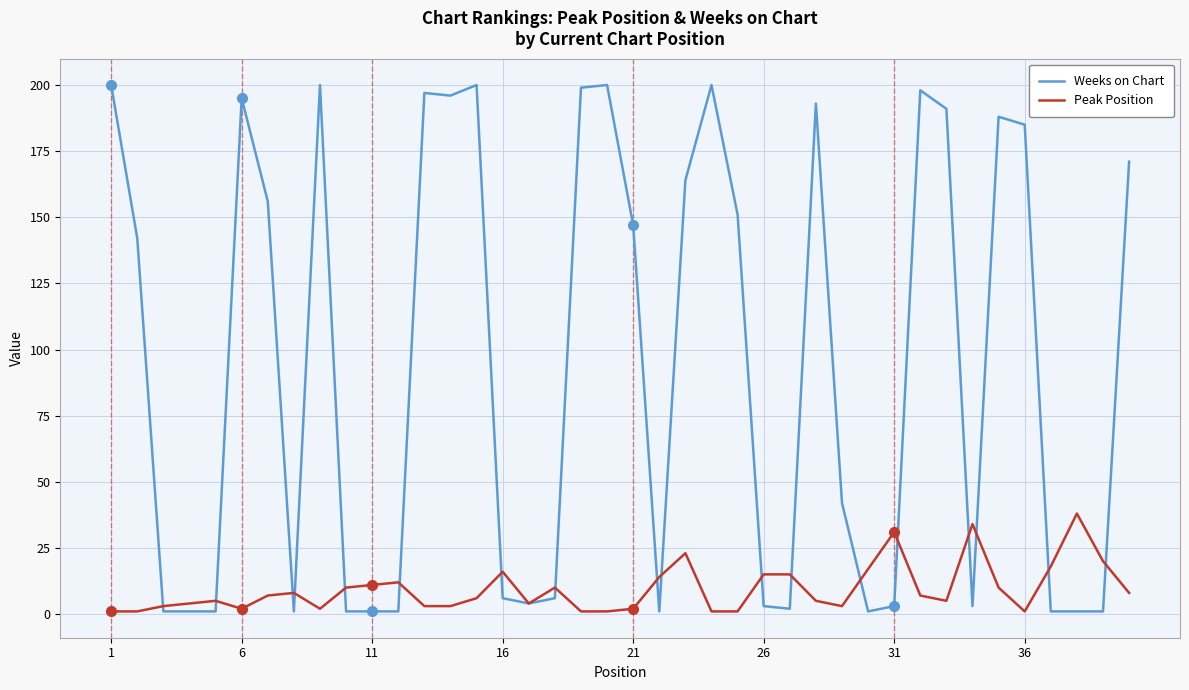

Which series has the largest total across all categories?

Weeks on Chart